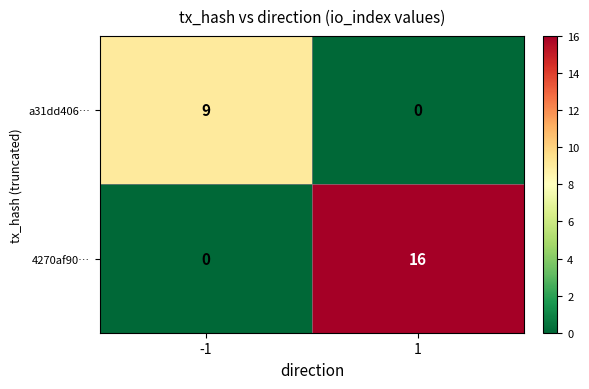

What is the highest value of the a31dd406… series?

9